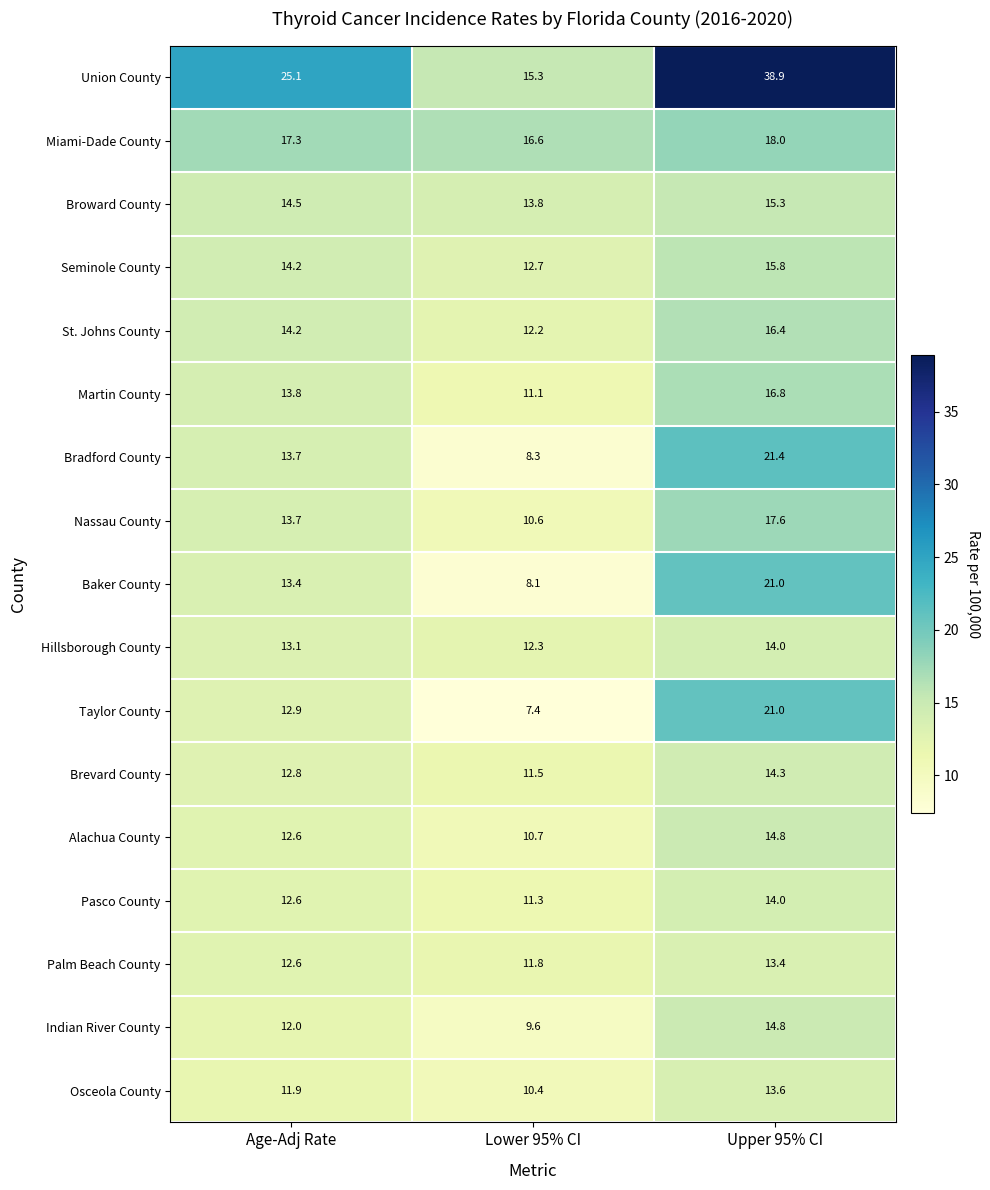

What is the difference between the second highest and minimum values in the Hillsborough County series?

0.8